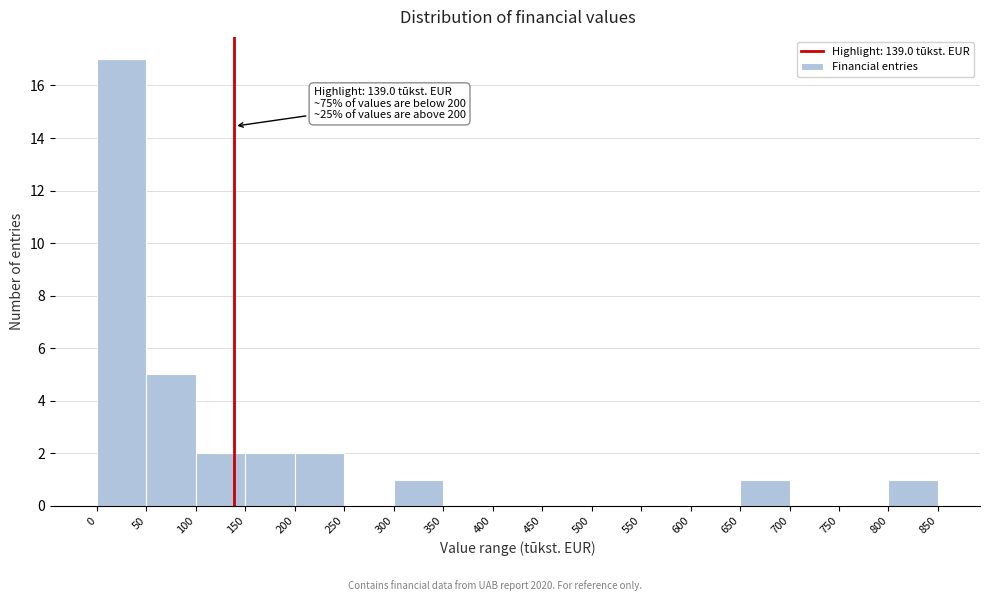

Over which range of the x-axis is the bar tallest?

0 to 50